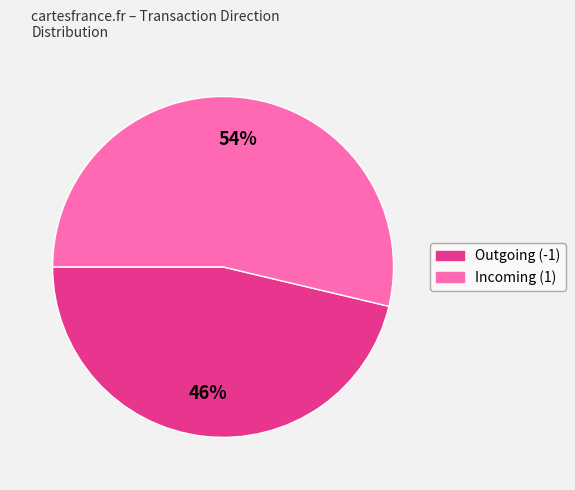

To the nearest percent, what is the average slice percentage?

50%